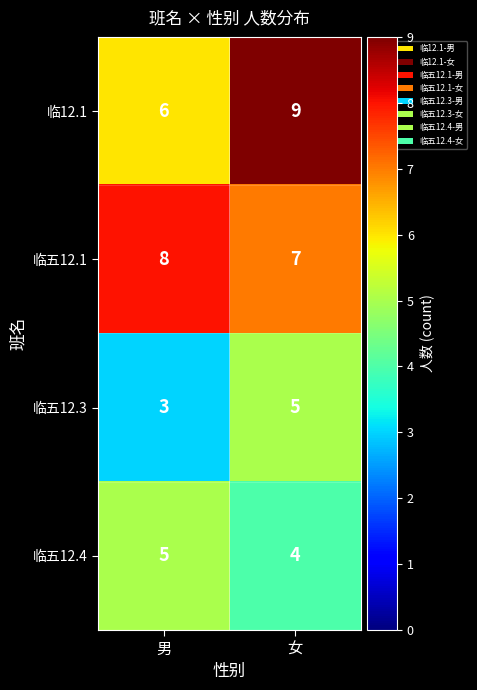

What is the maximum value shown in the chart?

9